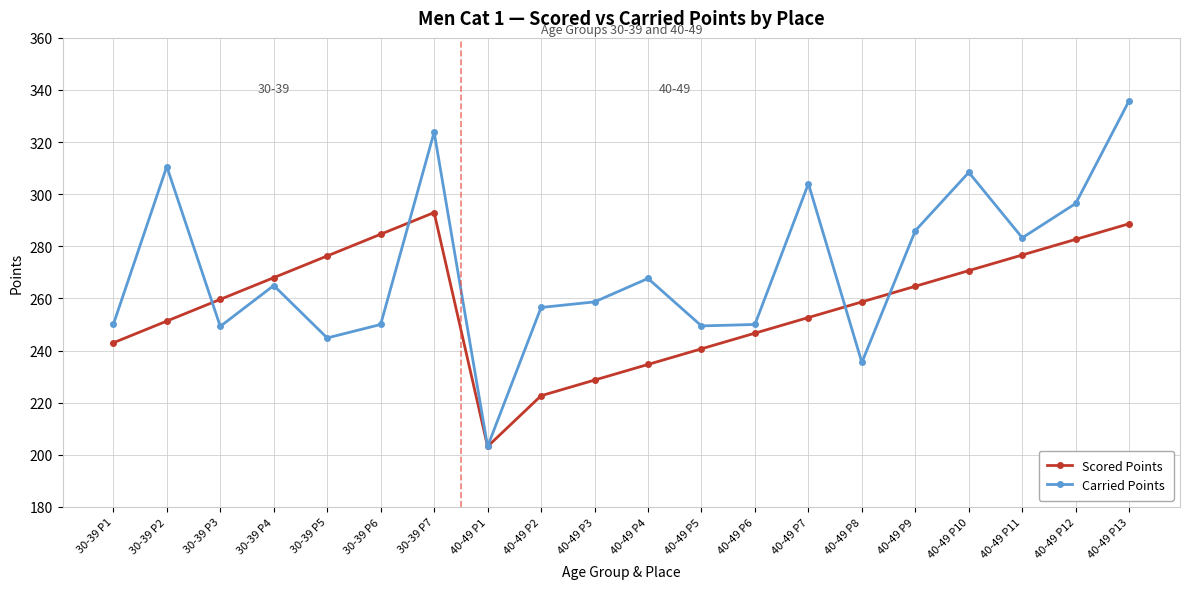

What is the lowest value of the Scored Points series?

203.2